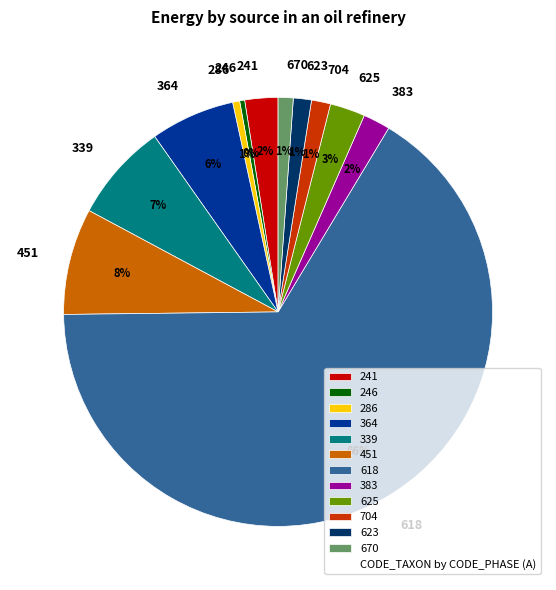

Approximately how many times larger is the value at 670 compared to 246?

3.0